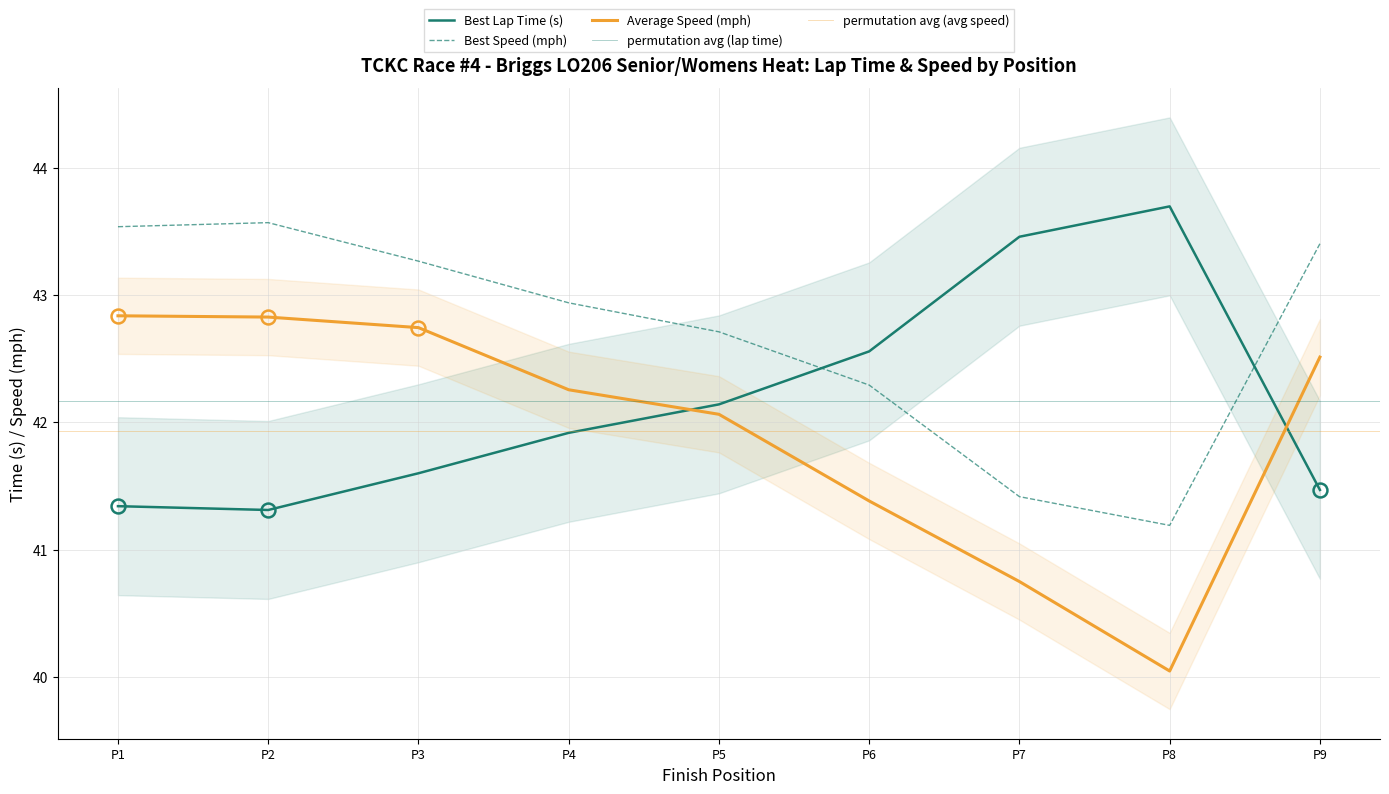

What is the sum of all Best Lap time values?

379.5